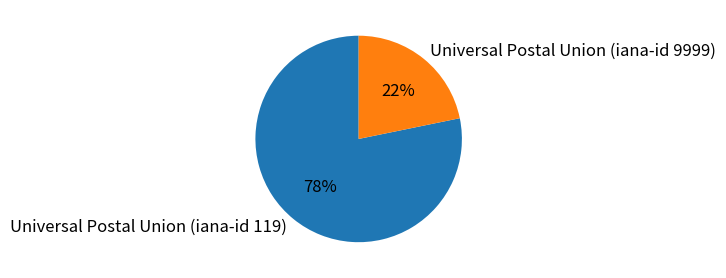

Between Universal Postal Union (iana-id 119) and Universal Postal Union (iana-id 9999), which is larger?

Universal Postal Union (iana-id 119)